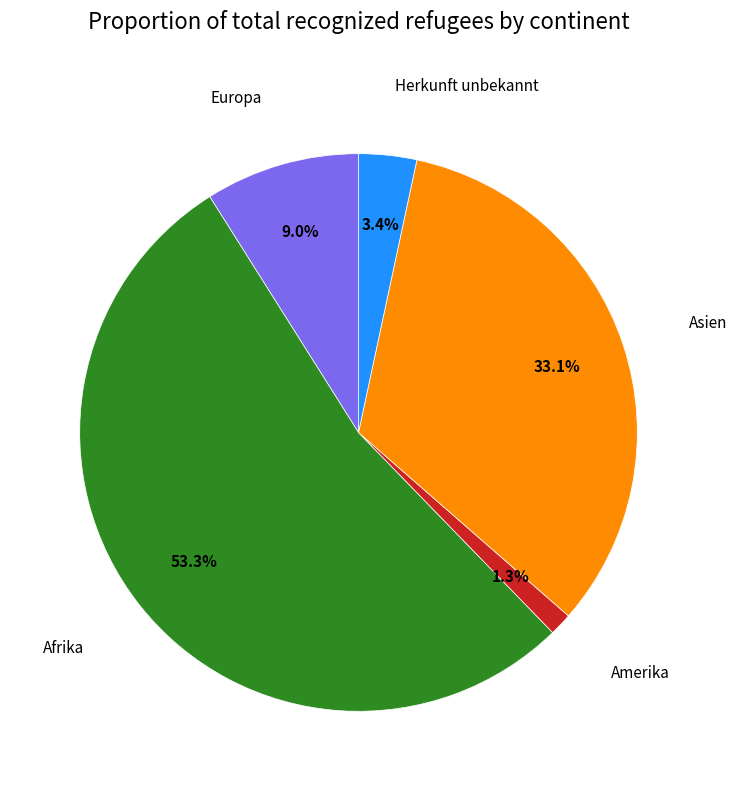

Does any single category account for the majority?

Yes